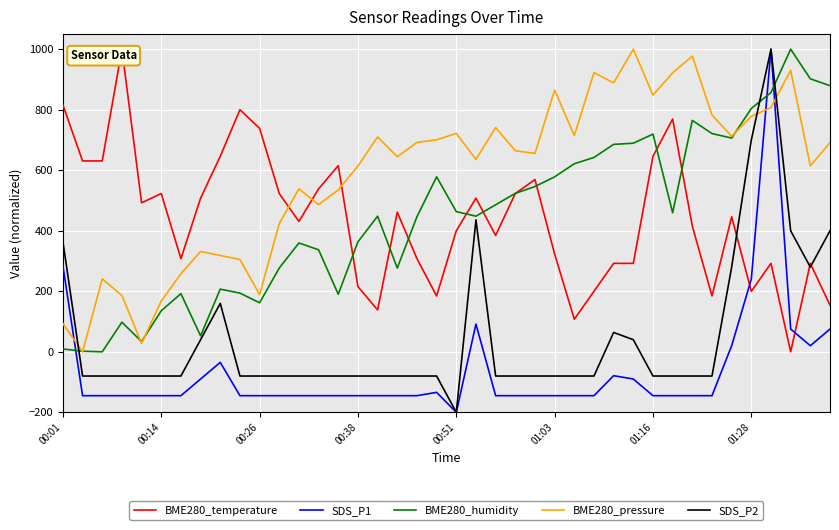

List the series in order of their peak value, highest first.

BME280_temperature, SDS_P1, BME280_humidity, BME280_pressure, SDS_P2